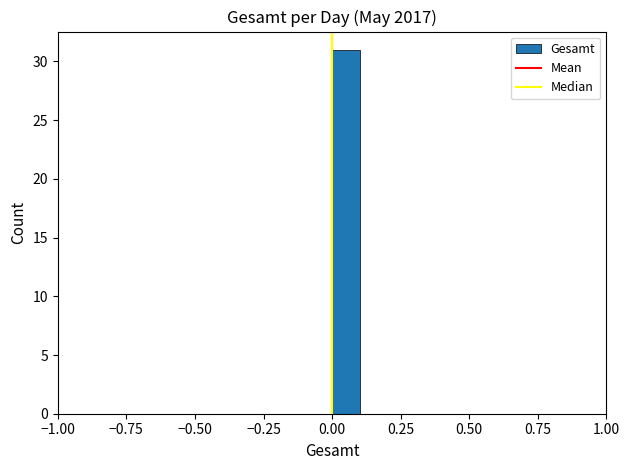

Read against the x-axis, roughly where is the centre of the tallest bar?

0.05